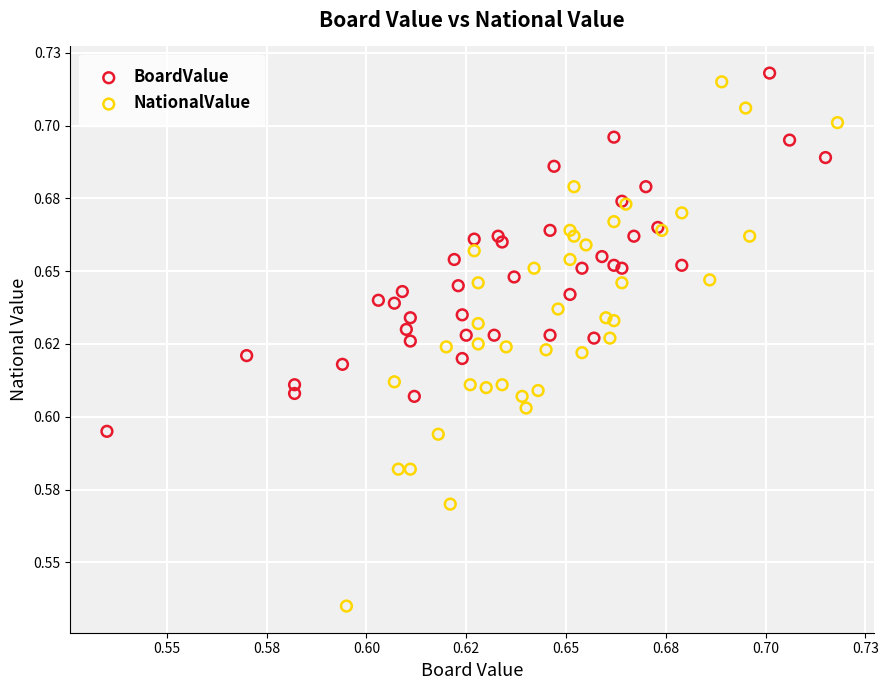

Which series contains the highest Y value?

BoardValue